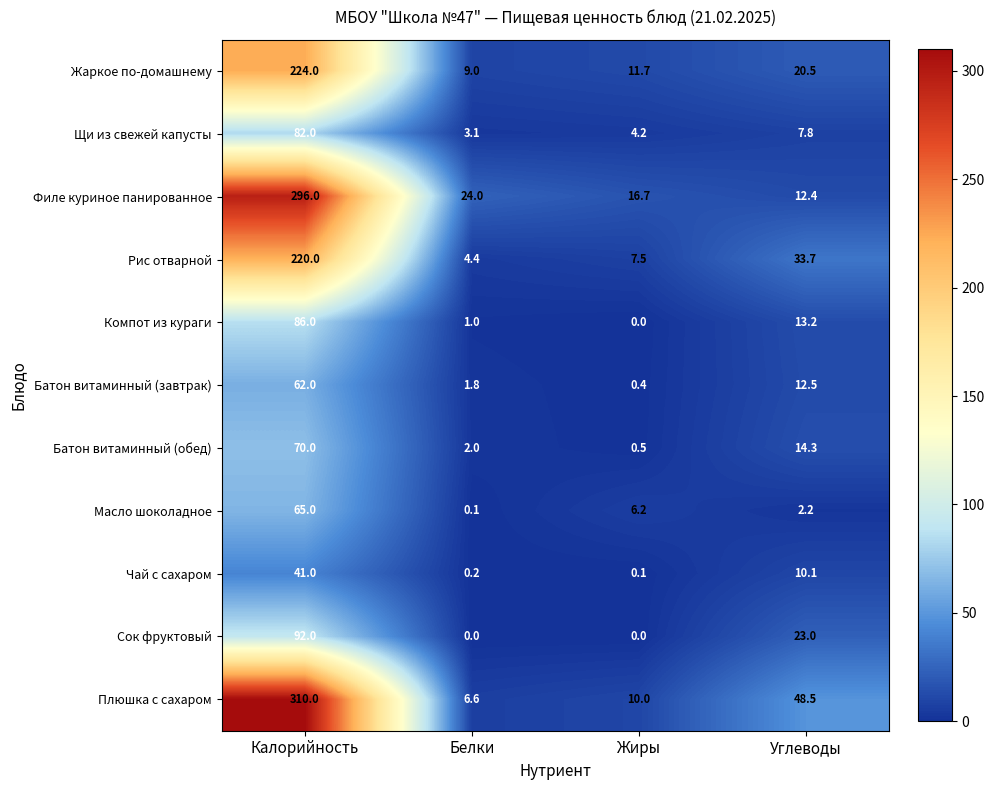

At which category does the chart reach its peak across all series?

Калорийность